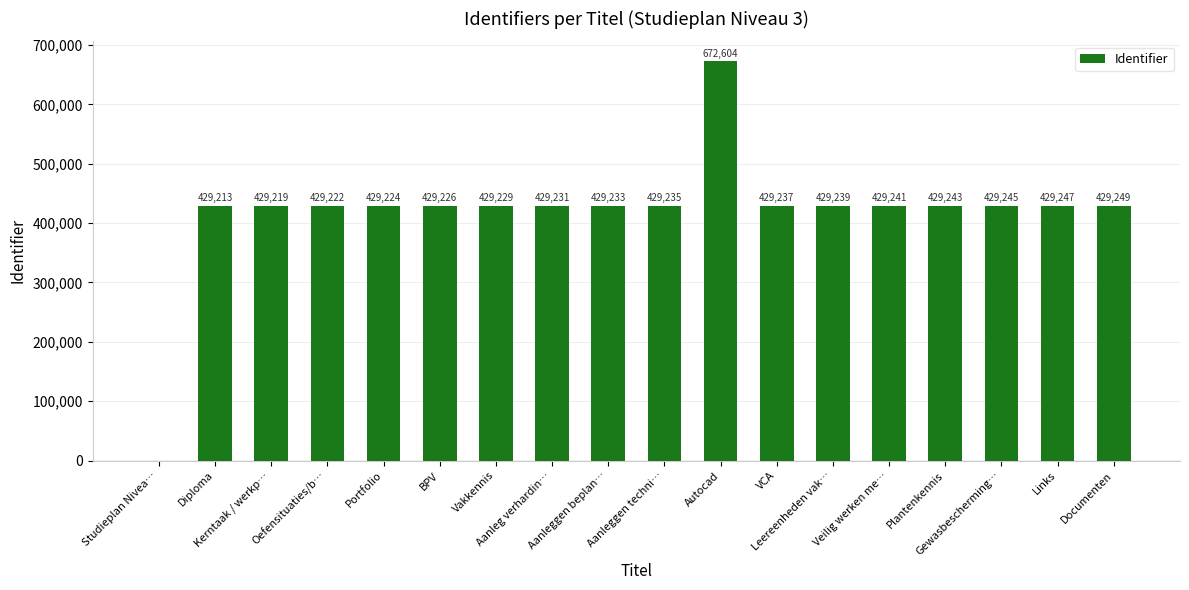

Are the bars horizontal?

No